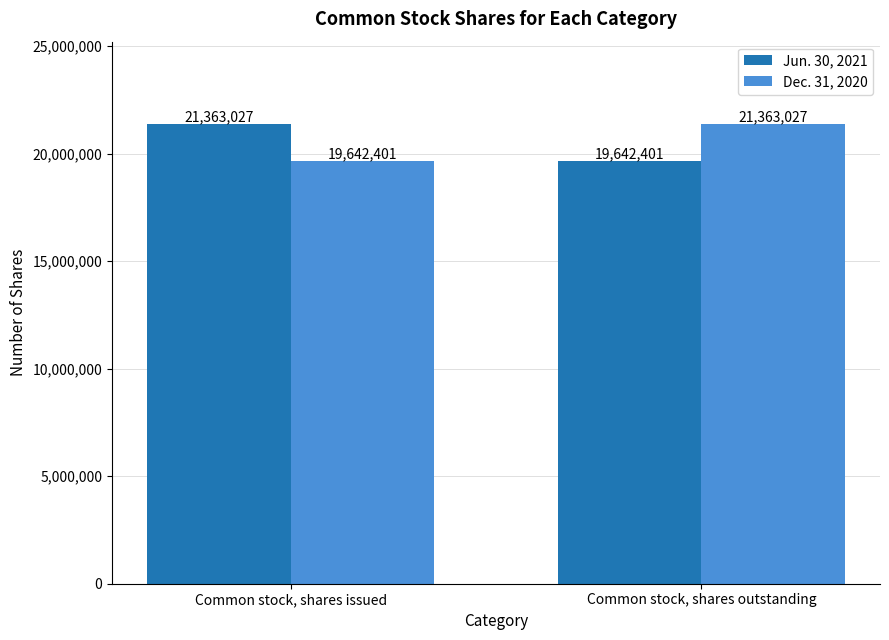

What is the lowest value of the Jun. 30, 2021 series?

19642401